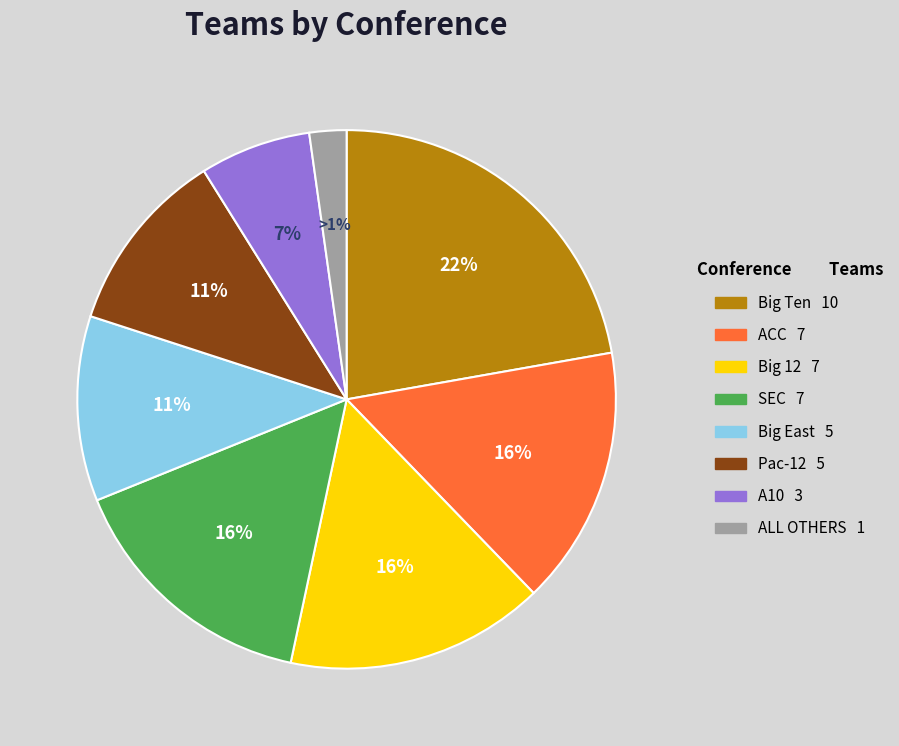

Is there any slice that represents more than half of the pie?

No